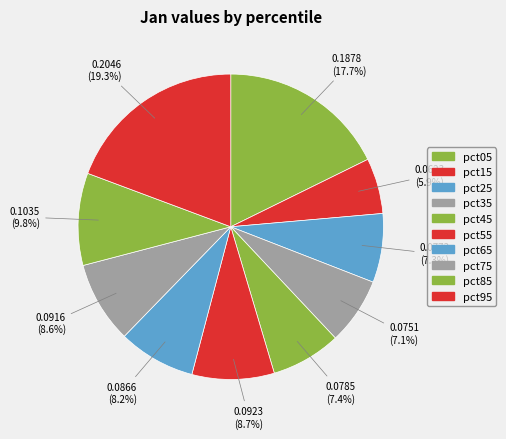

Which slice is the largest?

pct95